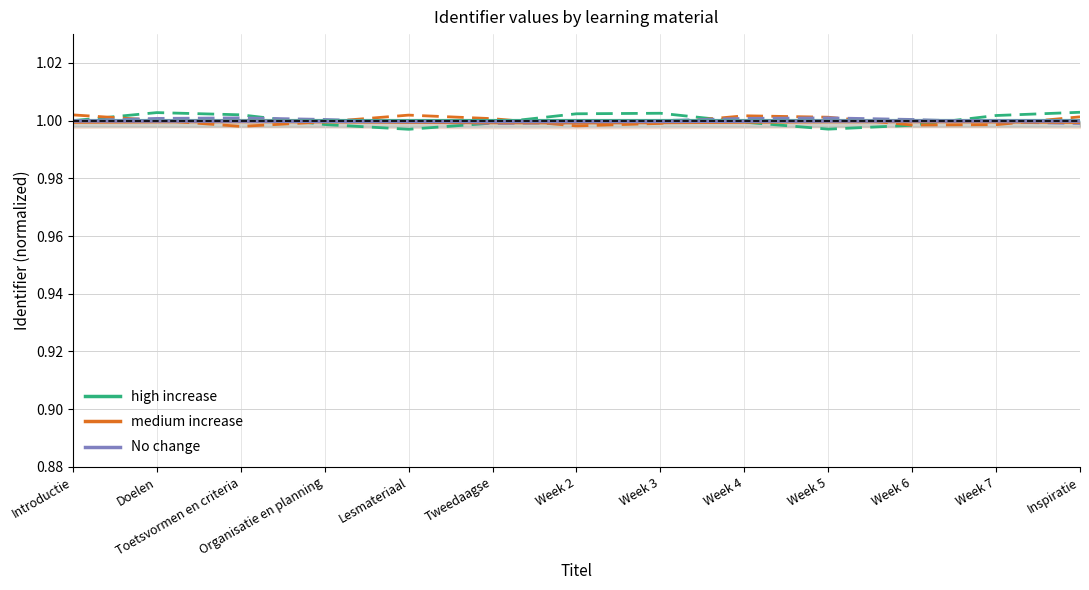

Which series has the largest total across all categories?

high increase